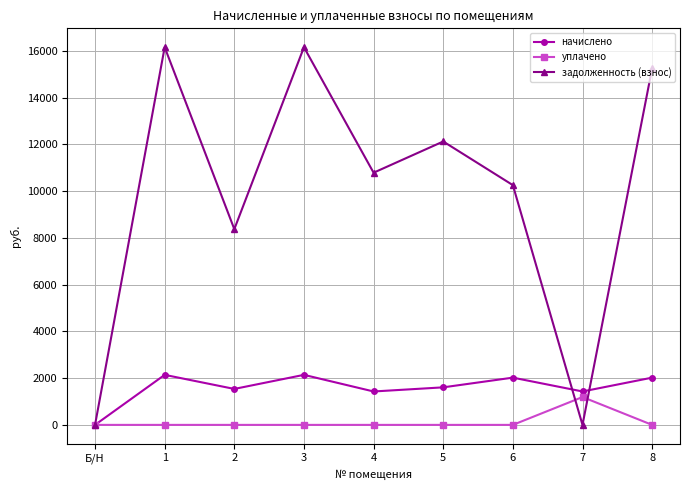

What position from the right is 1?

8